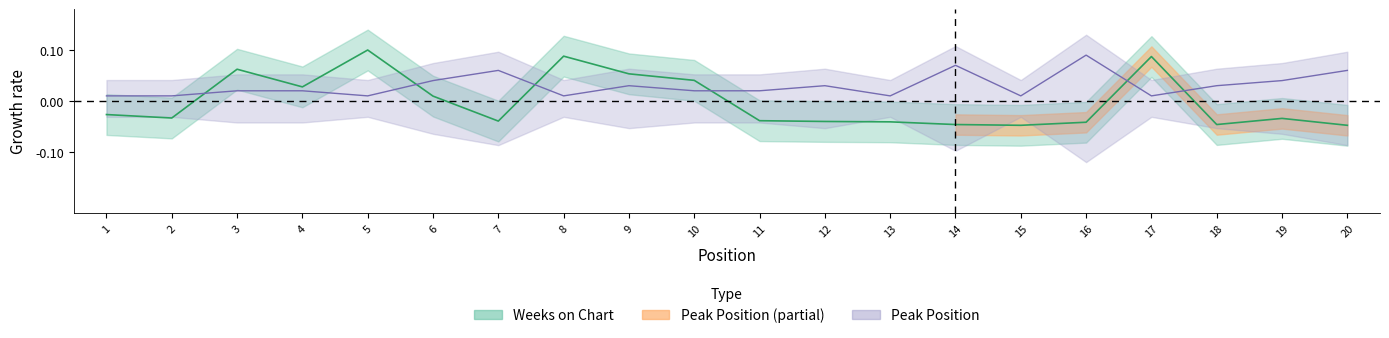

How many negative values does the Weeks on Chart series have?

12